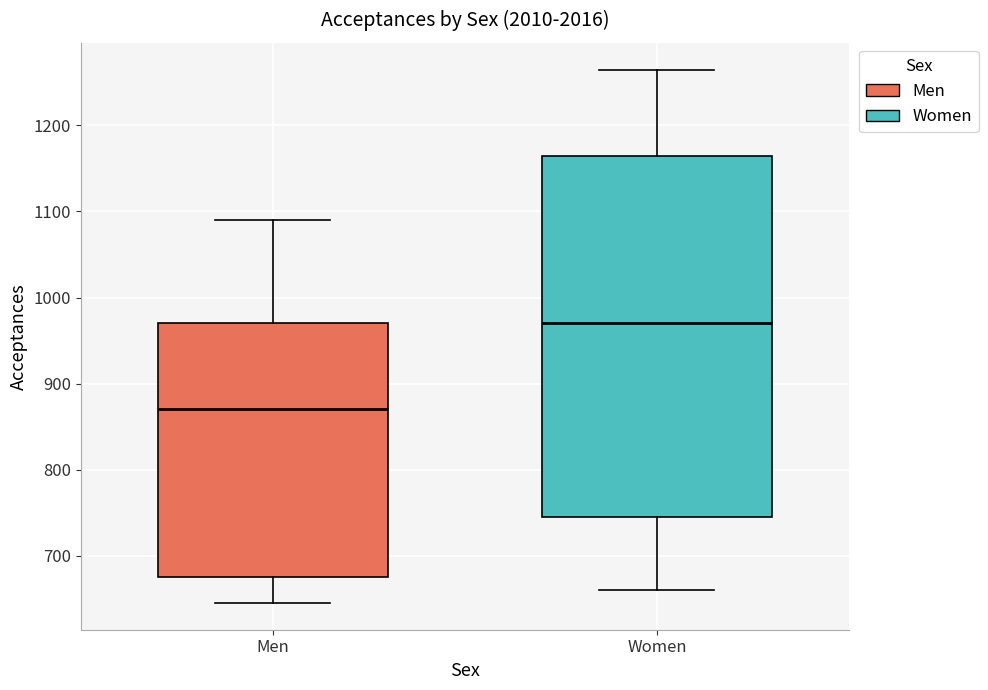

Reading left to right, read every box against the y-axis: the position of its median line, the range the box covers, and the ends of its whiskers. The values are not printed on the chart, so give them approximately, as read against the axis.

Men: median 870, box 680 to 970, whiskers 650 to 1090
Women: median 970, box 750 to 1170, whiskers 660 to 1270